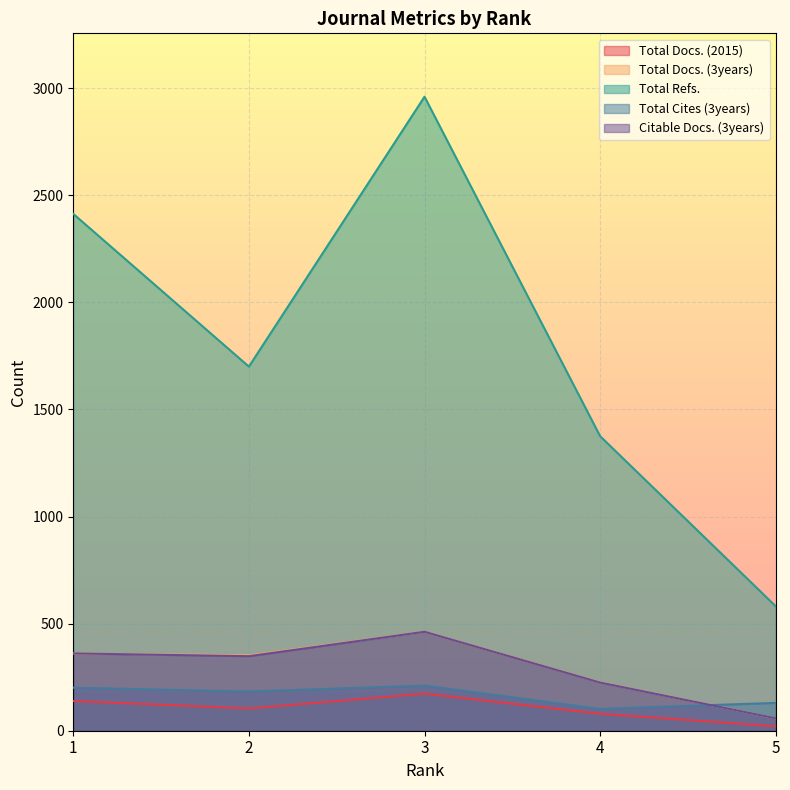

Rank the categories by Citable Docs. (3years) value from highest to lowest.

3, 1, 2, 4, 5